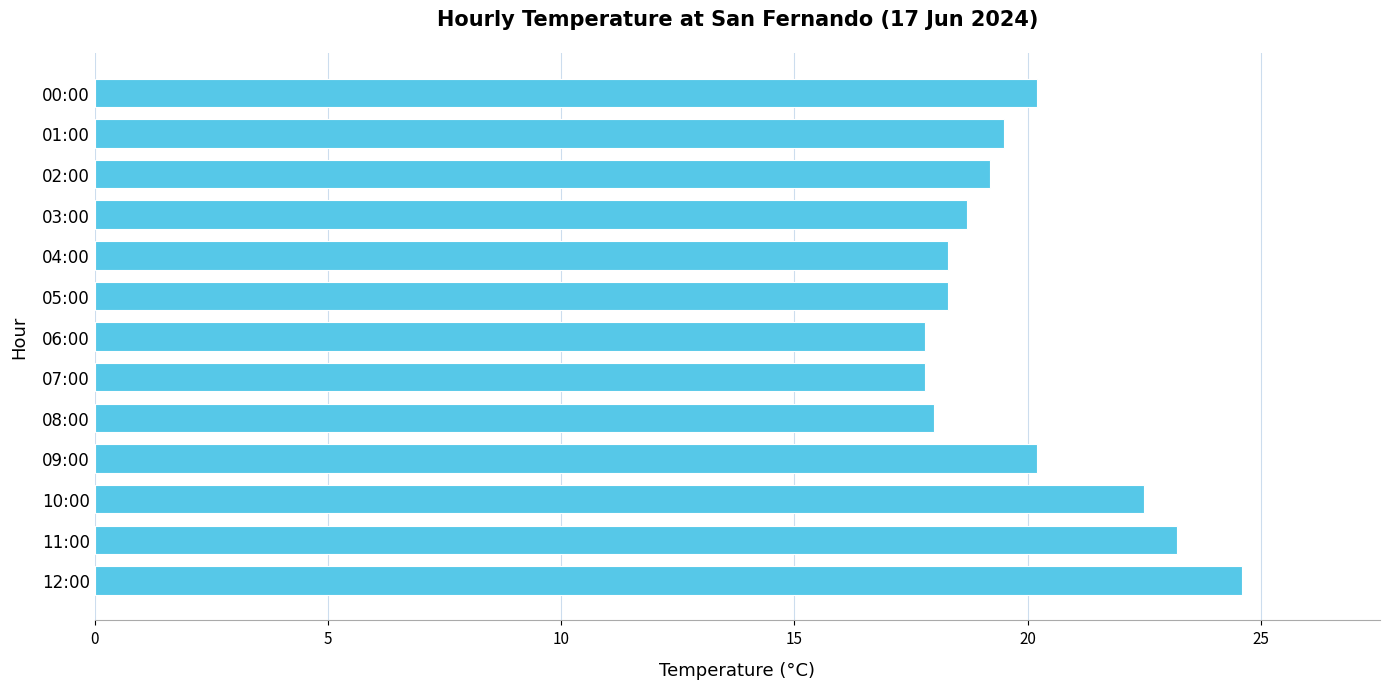

True or false: the data shows 18.7 at 03:00.

True